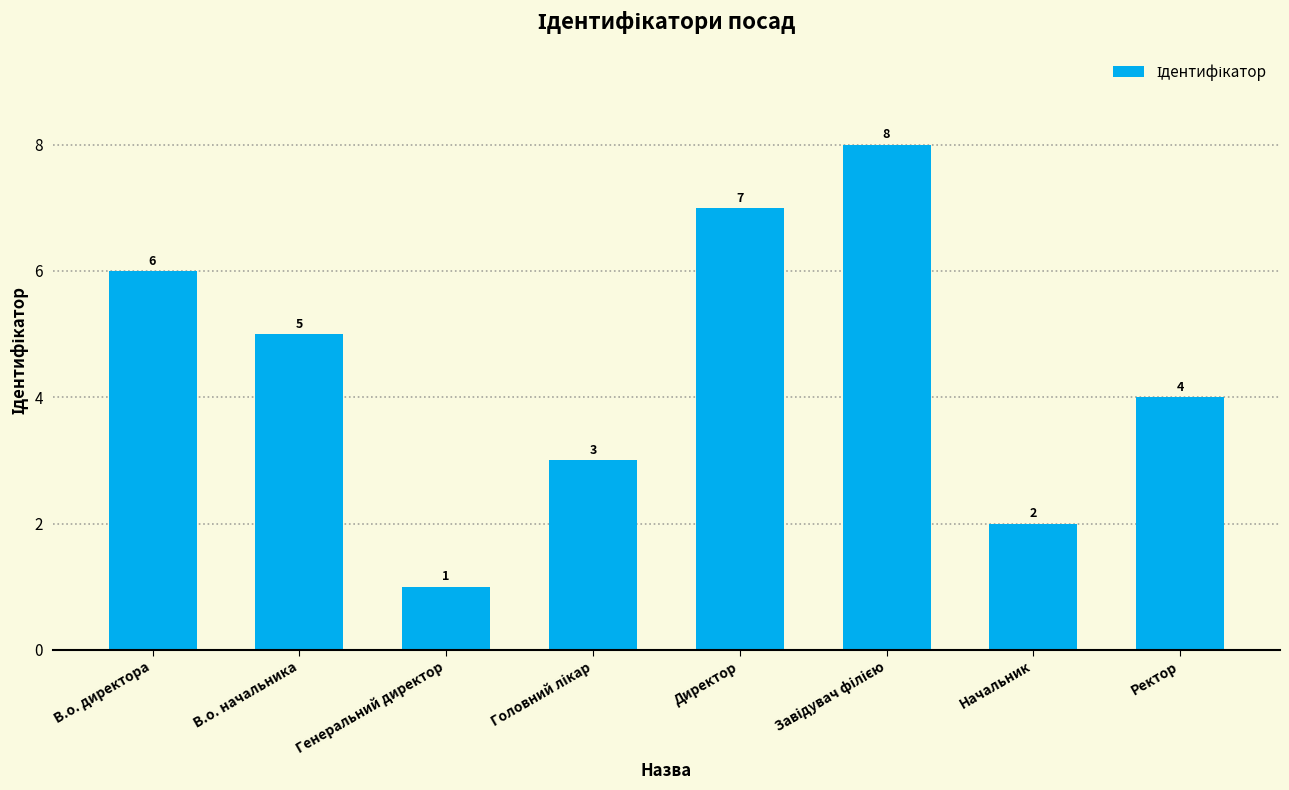

How many series are shown in this chart?

1